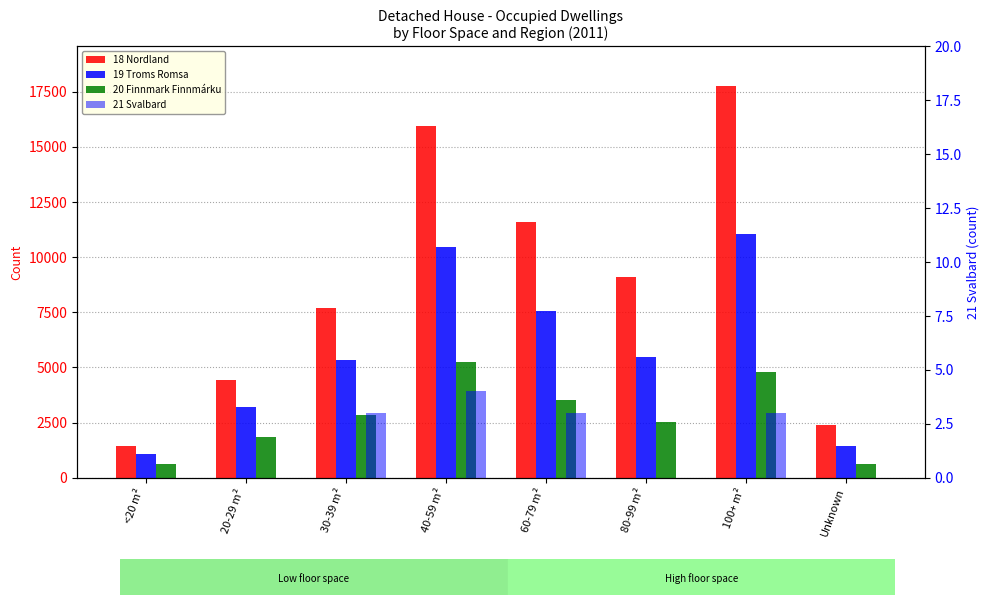

What value does the 19 Troms Romsa series have at 30-39 m², to the nearest 100?

5300